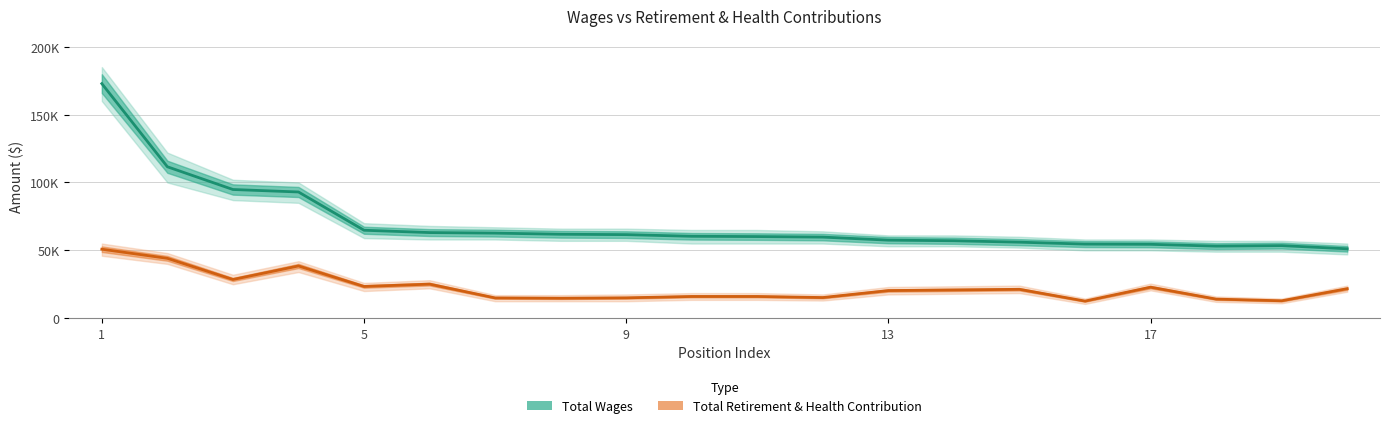

True or false: Total Retirement & Health Contribution and Total Wages cross at least once.

False